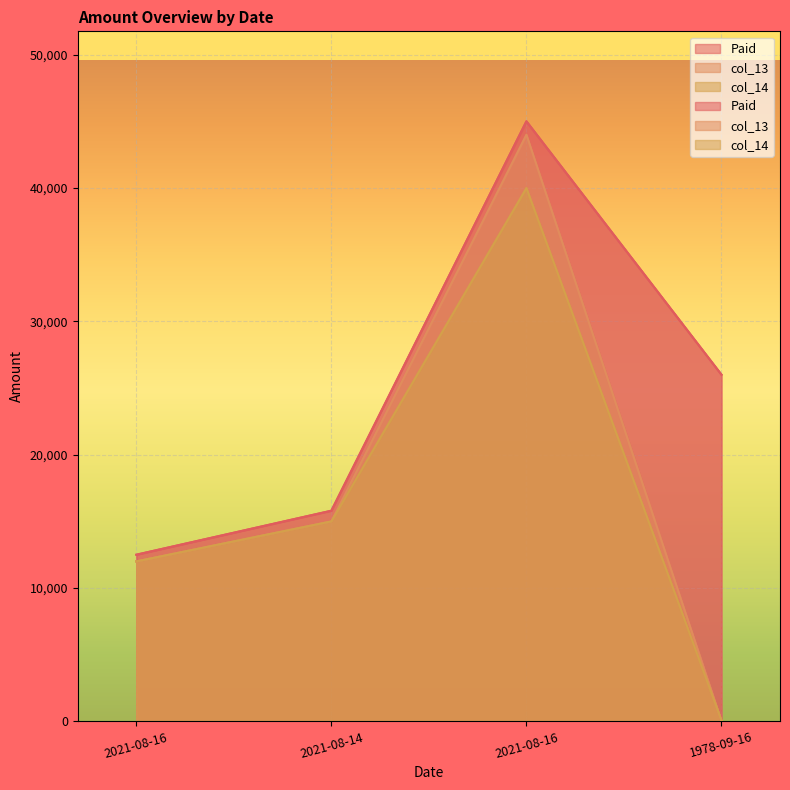

The Paid series shows 7899 at 1978-09-16. True or false?

False